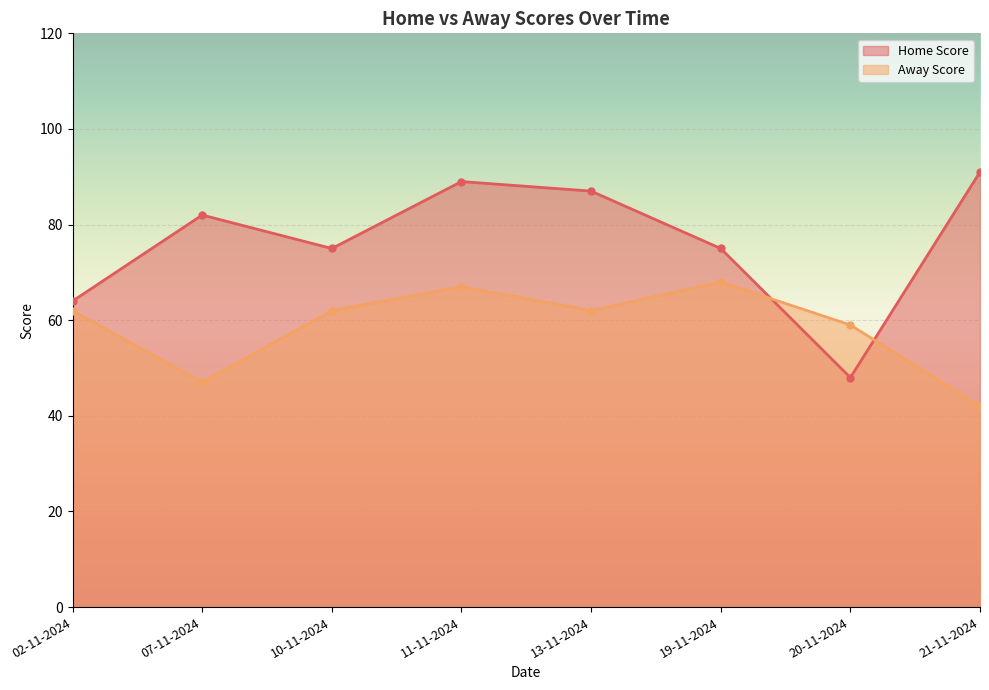

List the labels in order of Home Score value, smallest first.

20-11-2024, 02-11-2024, 10-11-2024, 19-11-2024, 07-11-2024, 13-11-2024, 11-11-2024, 21-11-2024